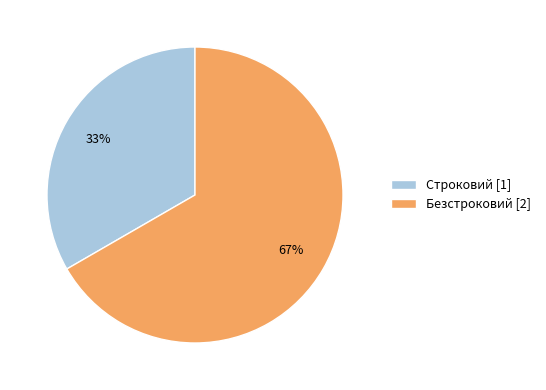

To the nearest percent, what portion does Строковий represent?

33%